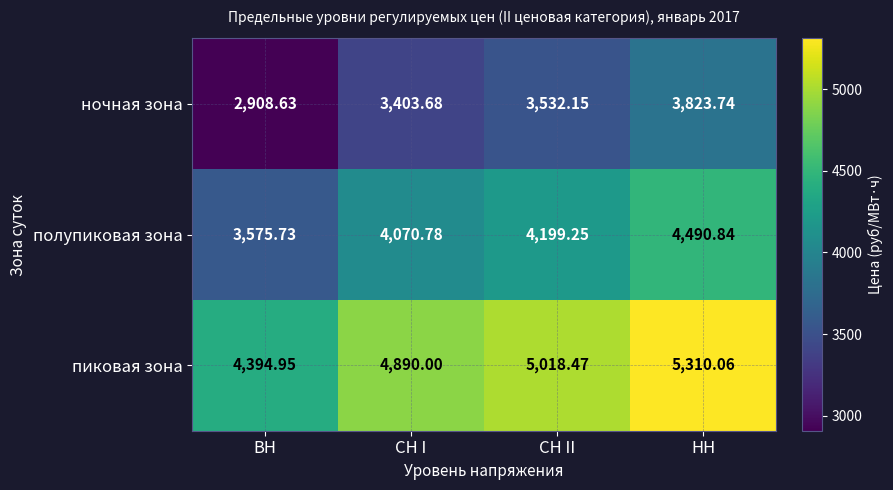

Rank the series by their maximum value, from lowest to highest.

ночная зона, полупиковая зона, пиковая зона